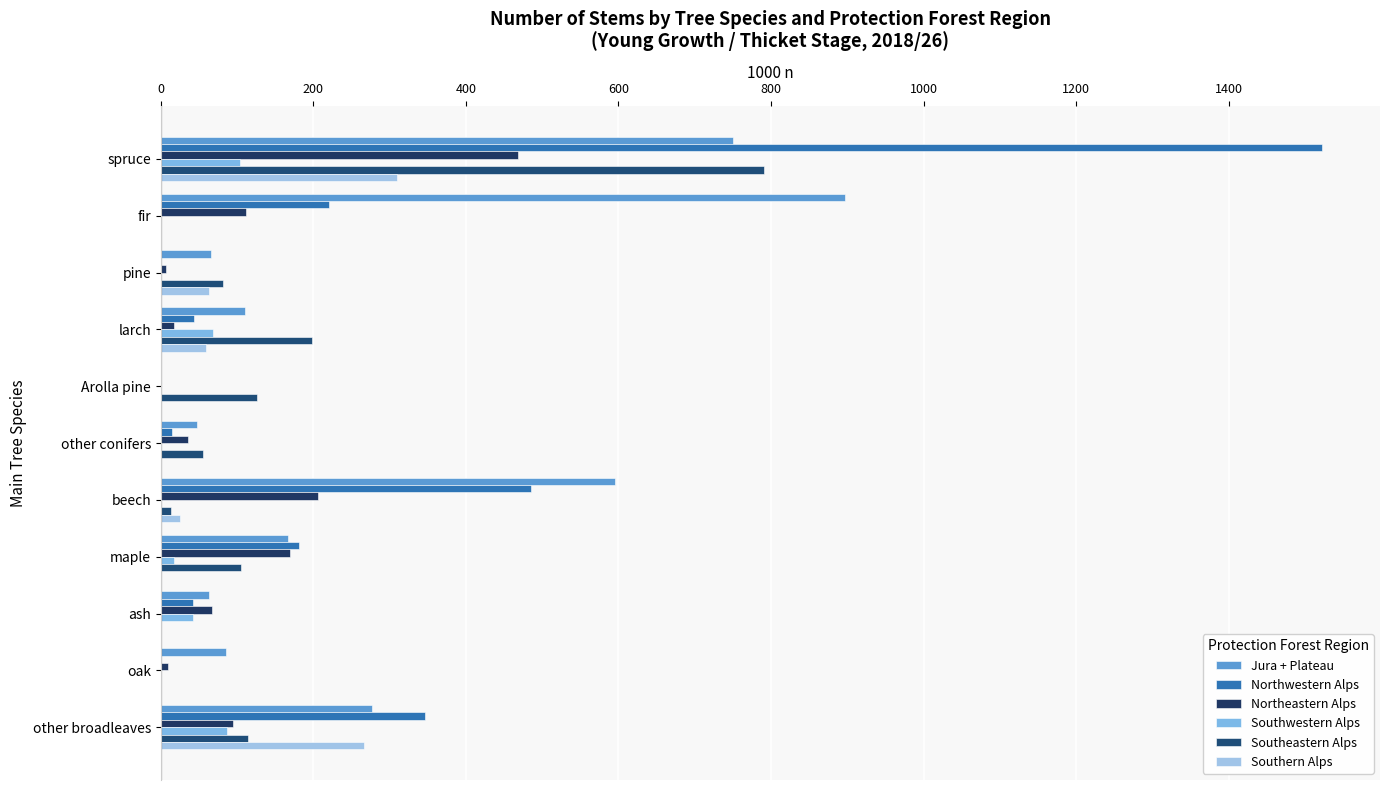

How many categories are shown in the chart?

11